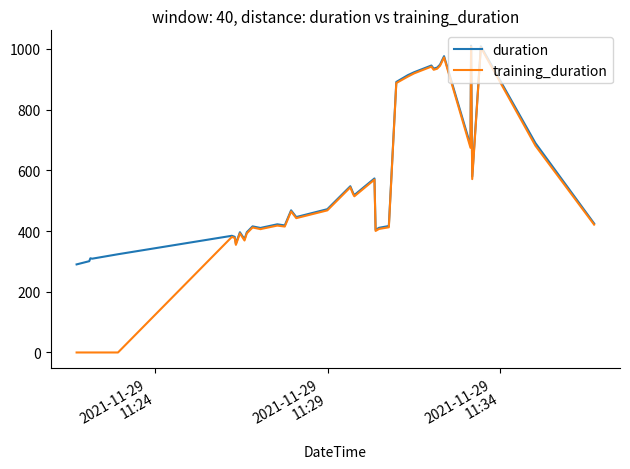

What is the maximum value for duration?

1010.9